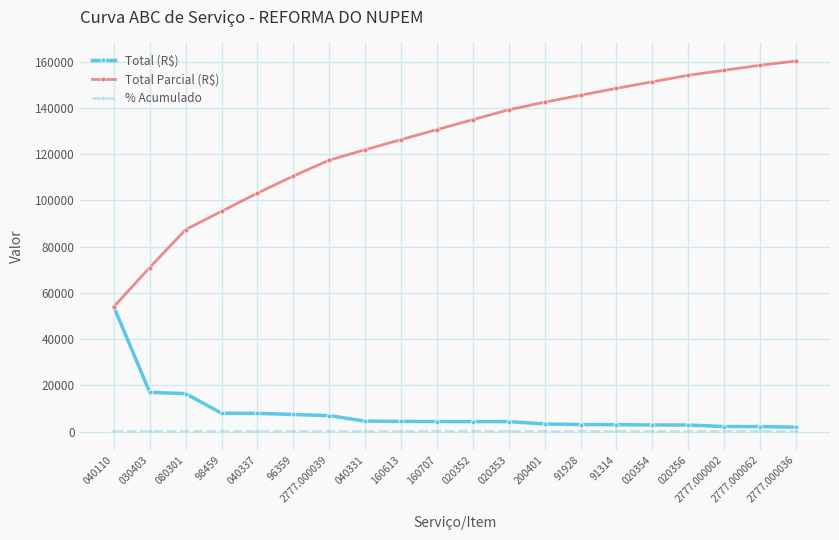

At 080301, list the series in order from smallest to largest.

% Acumulado, Total (R$), Total Parcial (R$)